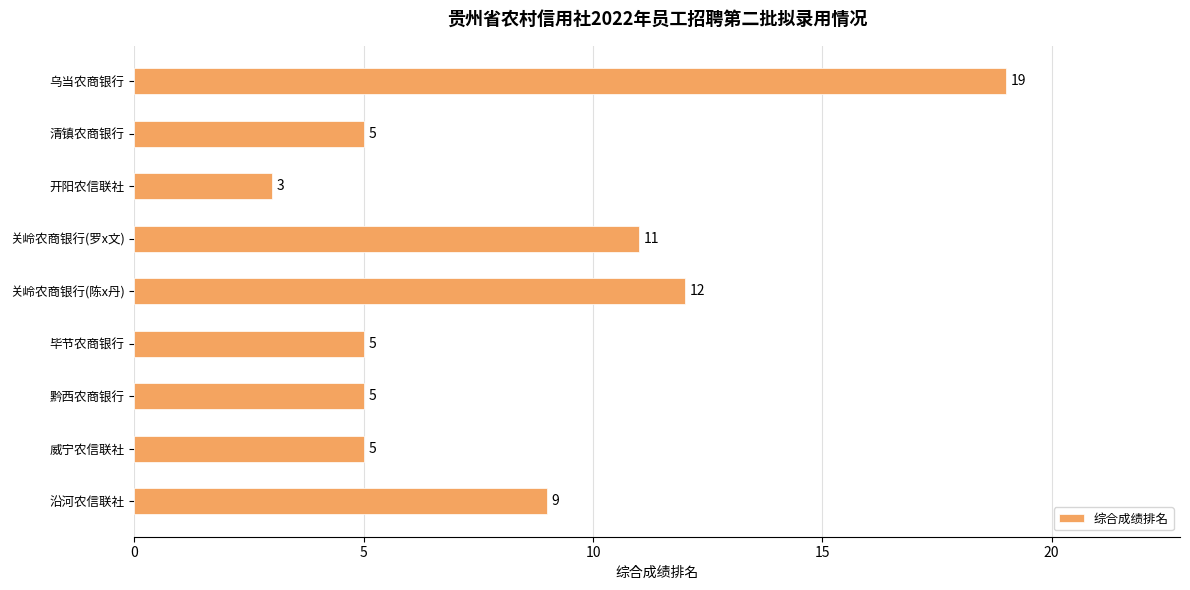

The chart shows a value of 6 at 沿河农信联社. True or false?

False